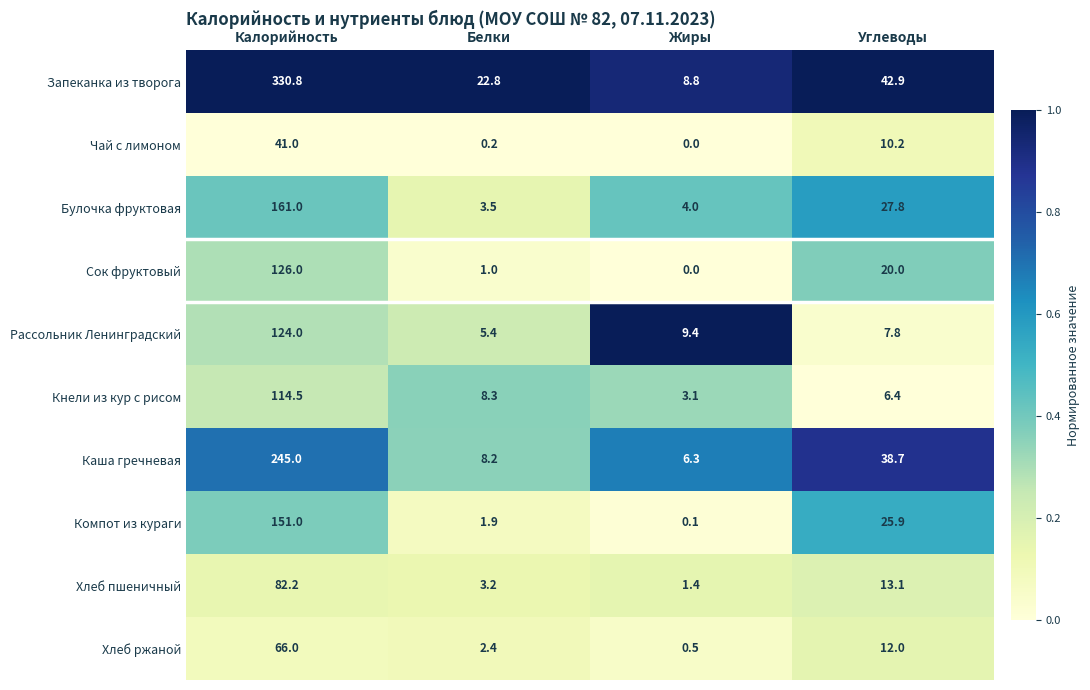

How many series are shown in this chart?

10